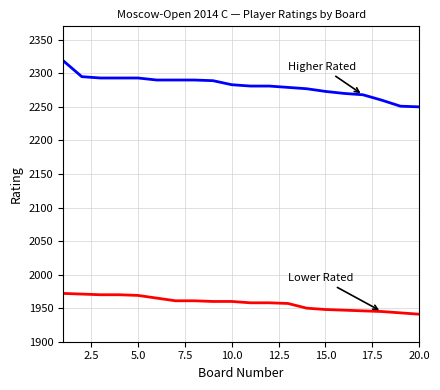

What is the smallest value displayed?

1941